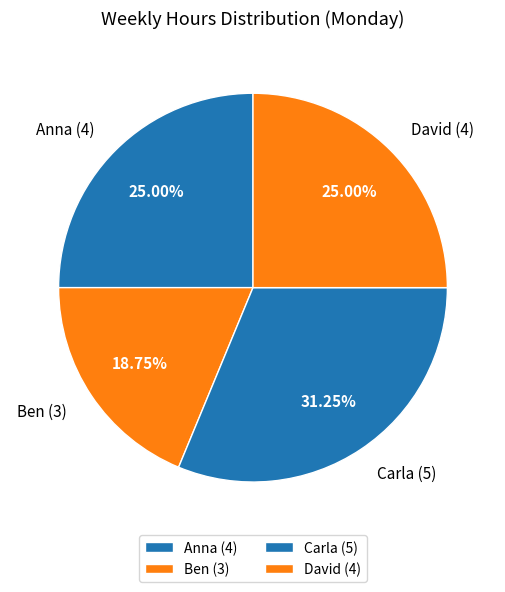

Count the number of slices in the pie.

4